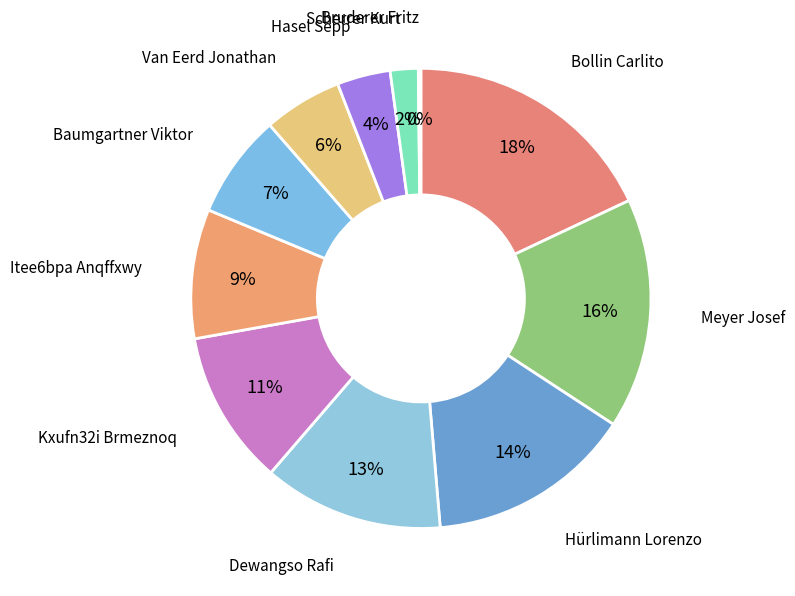

To the nearest percent, what is the difference between the largest and smallest slice percentages?

18%